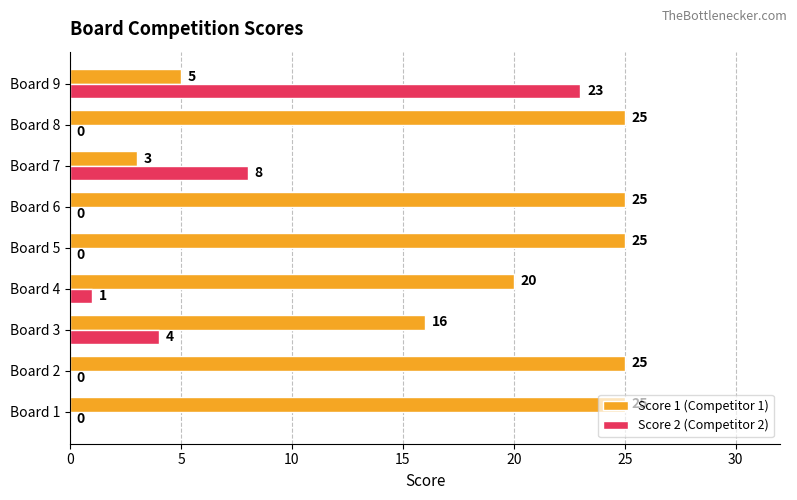

At which label is Score 2 (Competitor 2) closest to 11?

Board 7